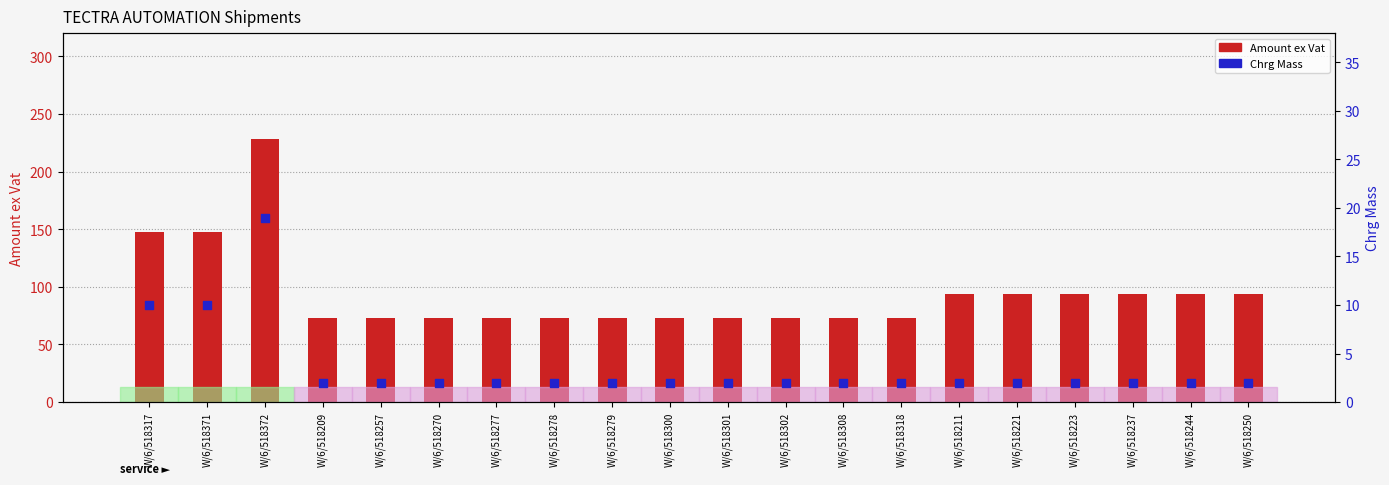

Which series contains the lowest Y value?

Chrg Mass